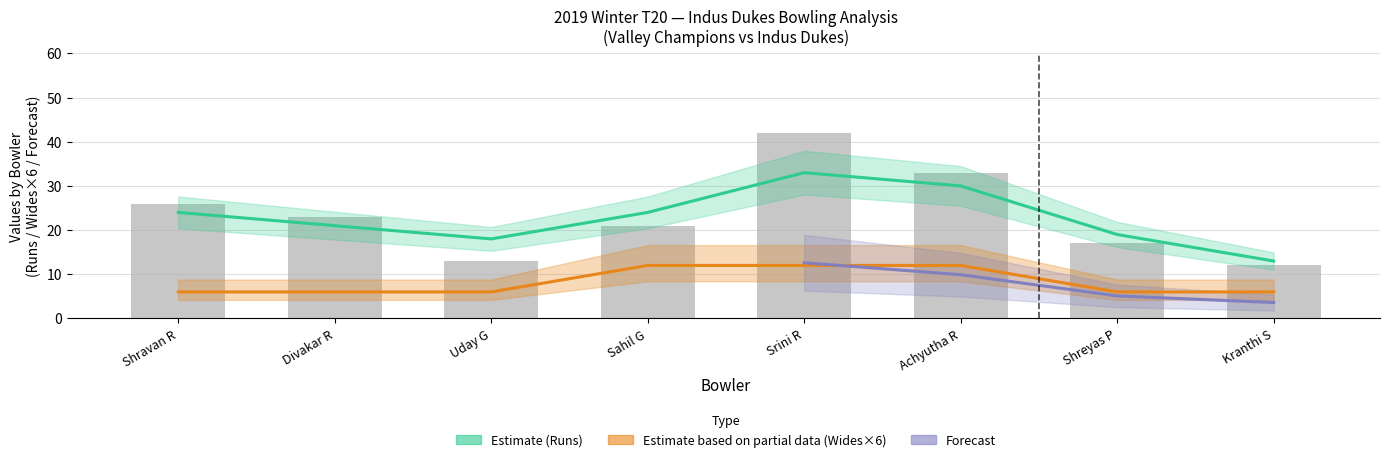

Rank the categories by Wides value from highest to lowest.

Achyutha R, Sahil G, Srini R, Kranthi S, Shravan R, Divakar R, Uday G, Shreyas P